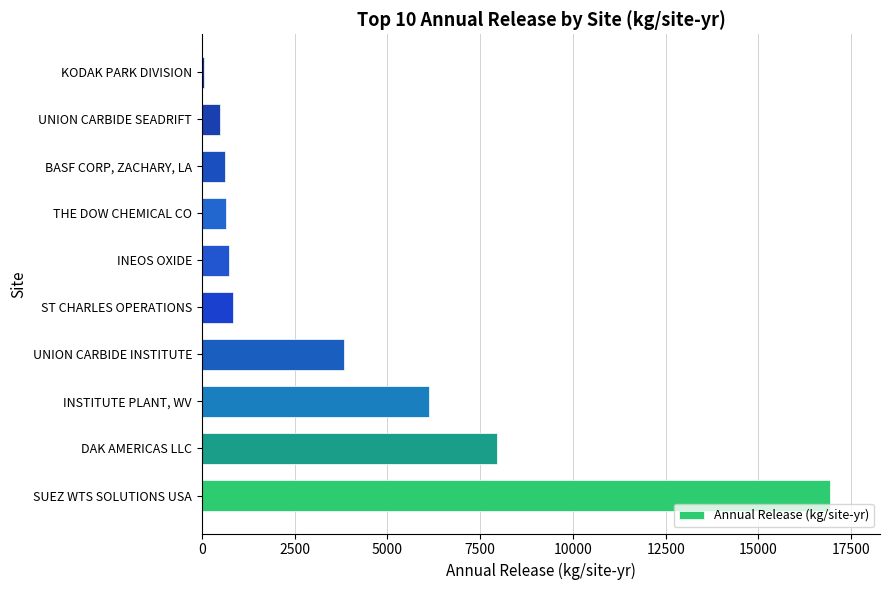

Where is the data nearest to the value 8492?

DAK AMERICAS LLC